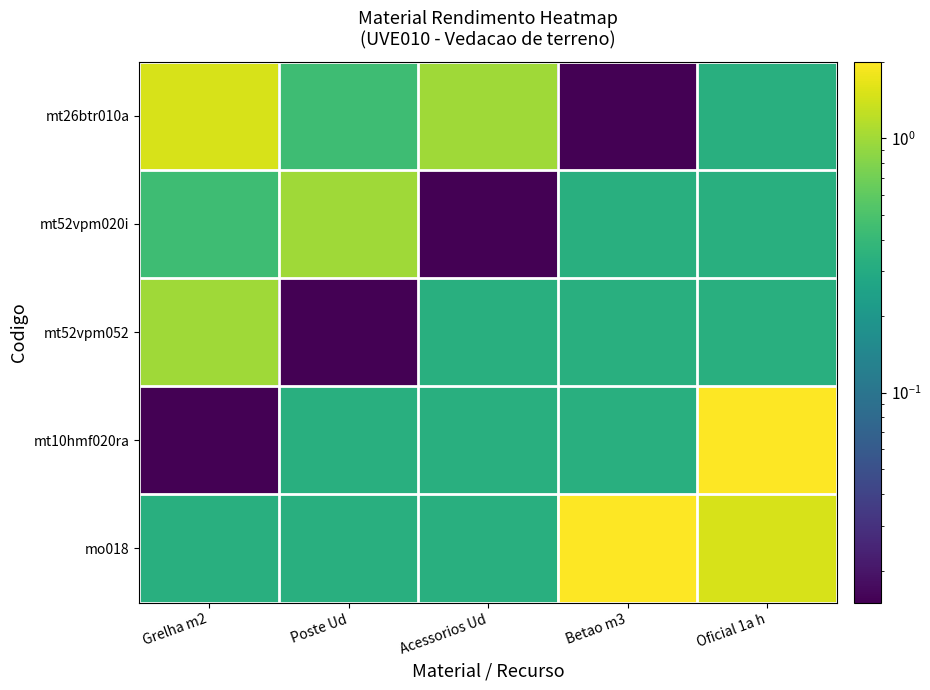

What is the total value across all series at Grelha m2?

3.3